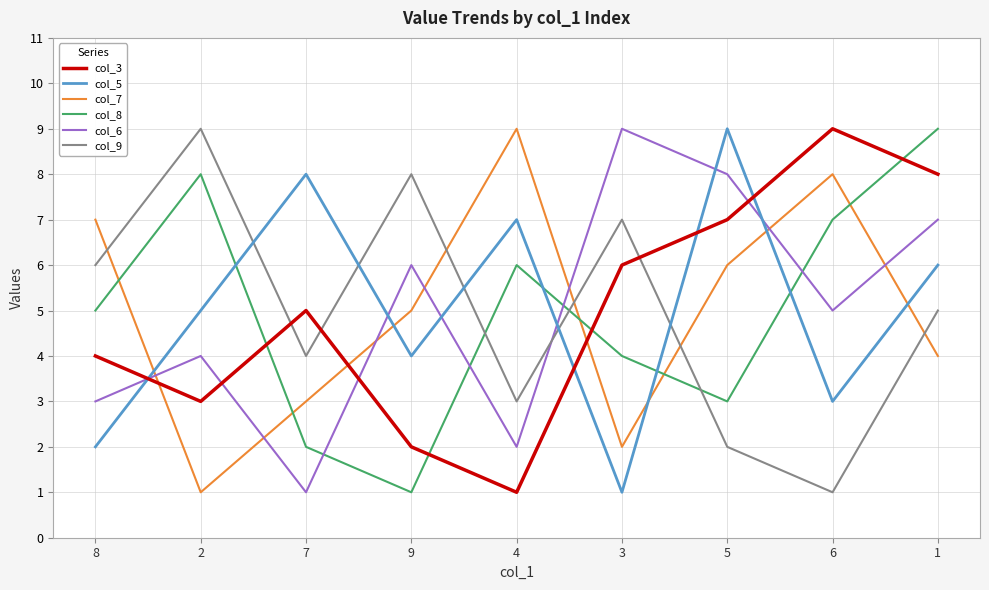

Which series changed the most between 7 and 5?

col_6